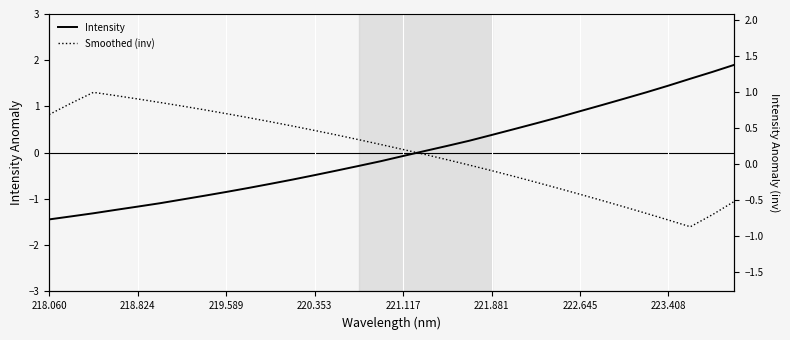

The value of Intensity at 220.353 is -0.3. True or false?

False